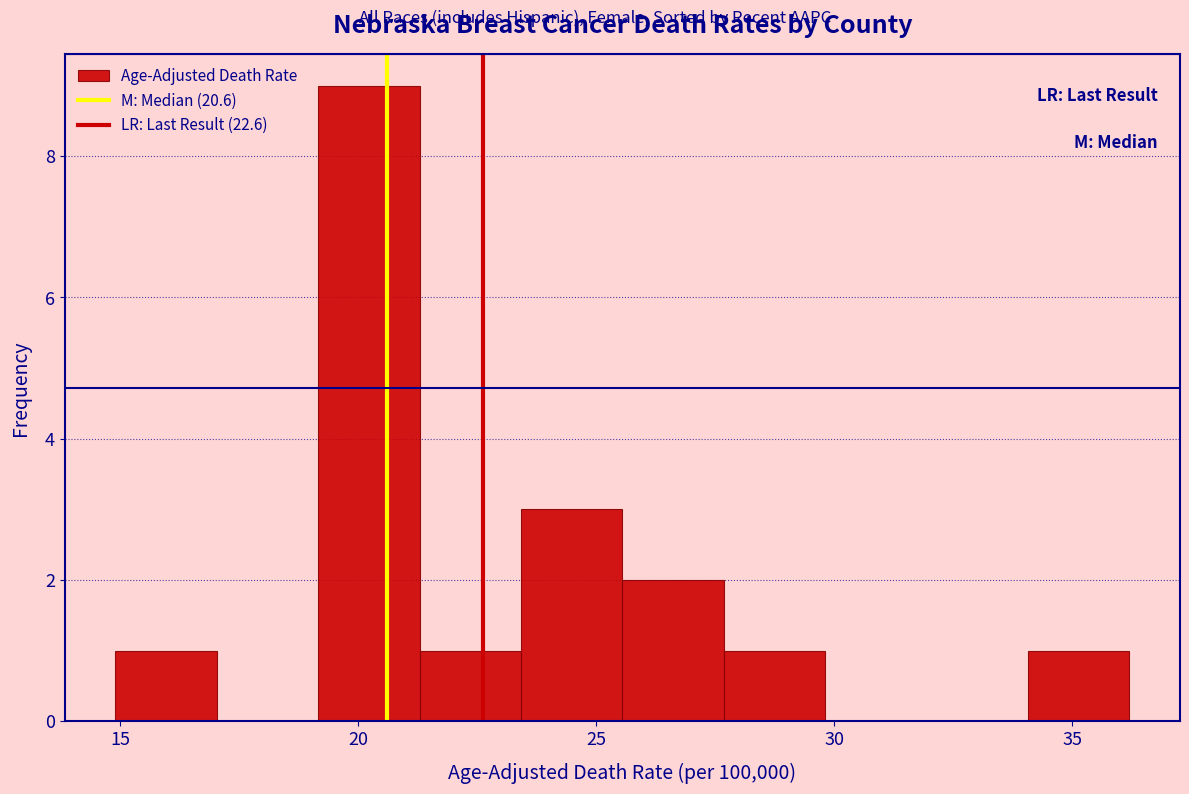

How tall is the bar that spans 15.0 to 17.0 on the x-axis? Neither the bar edges nor the heights are printed on the chart, so give them approximately, as read against the axes.

1